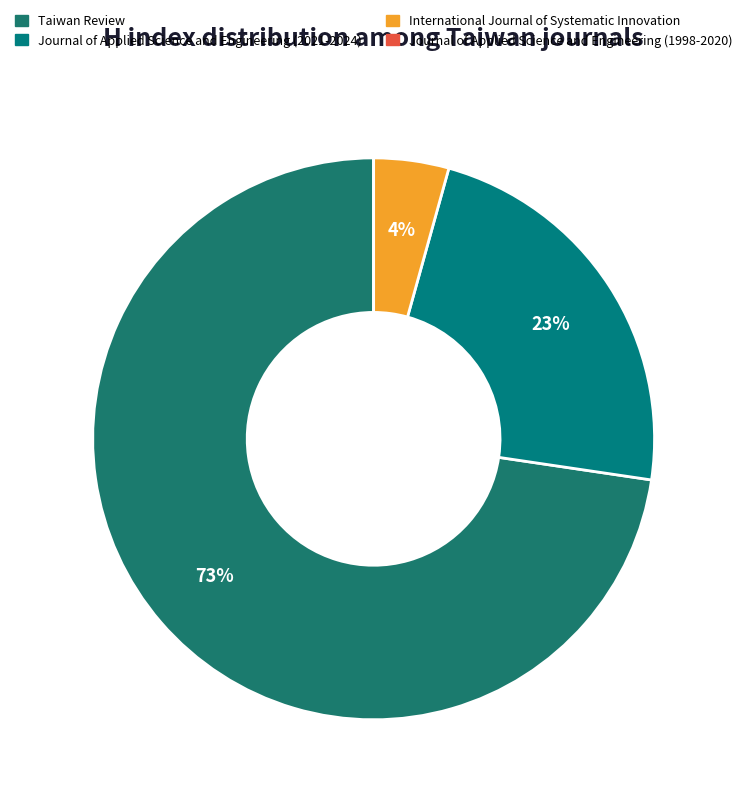

What is the ratio of the value at Taiwan Review to the value at International Journal of Systematic Innovation?

16.8